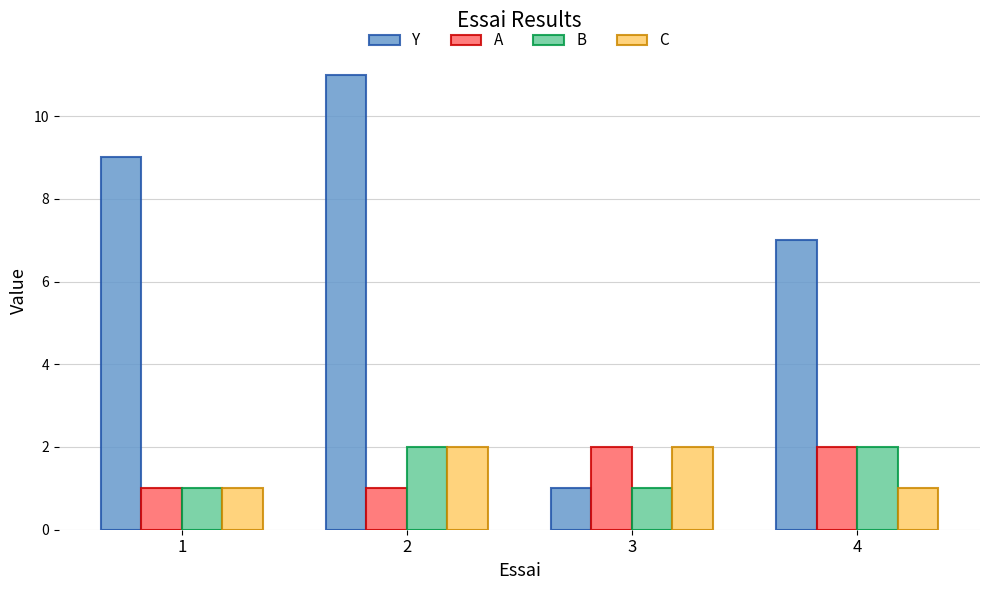

How many bars are there in each group?

4